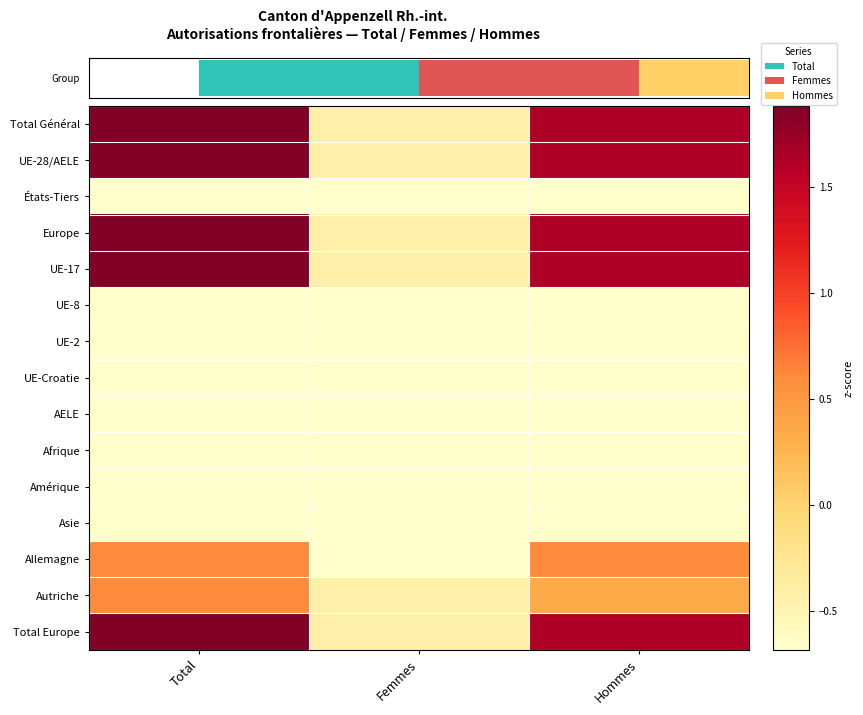

Reading left to right, transcribe all the data shown in this chart.

Total Général: Total=1.9	Femmes=-0.4	Hommes=1.6
UE-28/AELE: Total=1.9	Femmes=-0.4	Hommes=1.6
États-Tiers: Total=-0.7	Femmes=-0.7	Hommes=-0.7
Europe: Total=1.9	Femmes=-0.4	Hommes=1.6
UE-17: Total=1.9	Femmes=-0.4	Hommes=1.6
UE-8: Total=-0.7	Femmes=-0.7	Hommes=-0.7
UE-2: Total=-0.7	Femmes=-0.7	Hommes=-0.7
UE-Croatie: Total=-0.7	Femmes=-0.7	Hommes=-0.7
AELE: Total=-0.7	Femmes=-0.7	Hommes=-0.7
Afrique: Total=-0.7	Femmes=-0.7	Hommes=-0.7
Amérique: Total=-0.7	Femmes=-0.7	Hommes=-0.7
Asie: Total=-0.7	Femmes=-0.7	Hommes=-0.7
Allemagne: Total=0.6	Femmes=-0.7	Hommes=0.6
Autriche: Total=0.6	Femmes=-0.4	Hommes=0.3
Total Europe: Total=1.9	Femmes=-0.4	Hommes=1.6